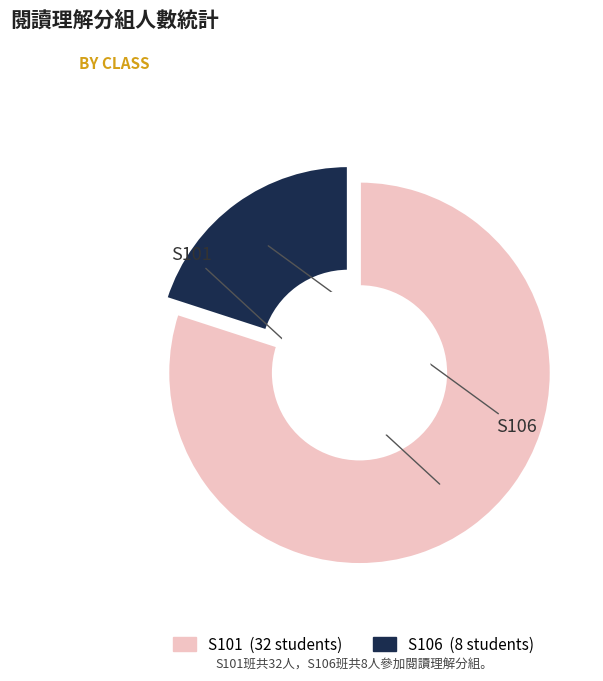

Which category has the smallest portion of the pie?

S106